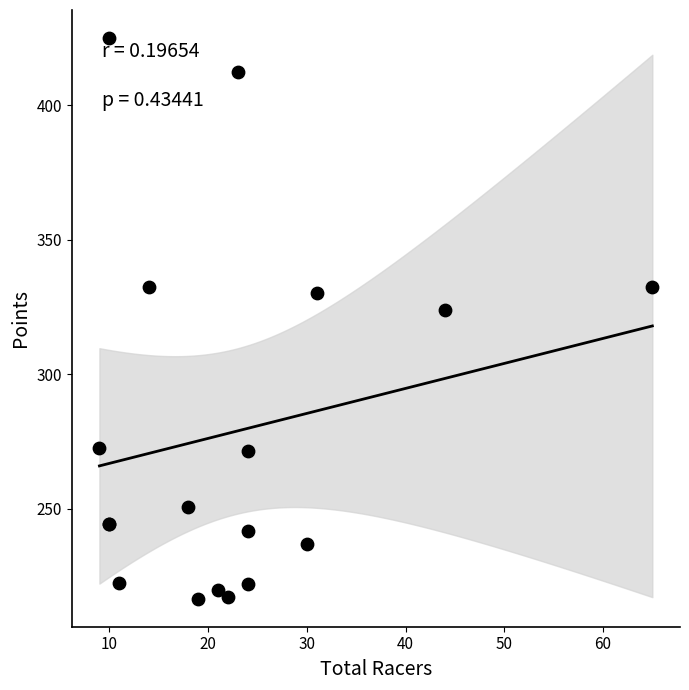

What Y value in the scatter plot is closest to 320?

324.1